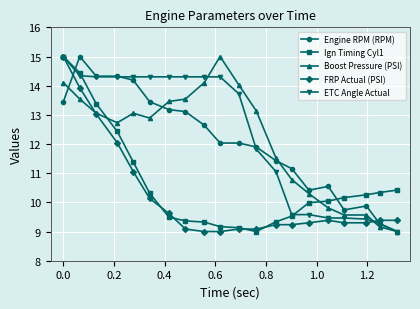

What is the minimum value shown in the chart?

9.0